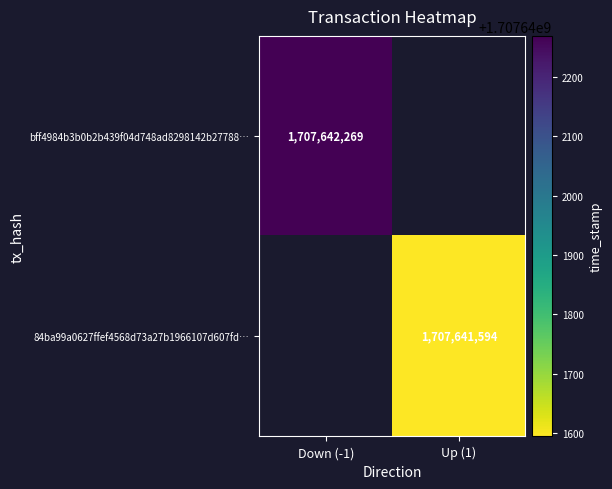

Is it true that bff4984b3b0b2b439f04d748ad8298142b27788 equals -1 at 0?

True